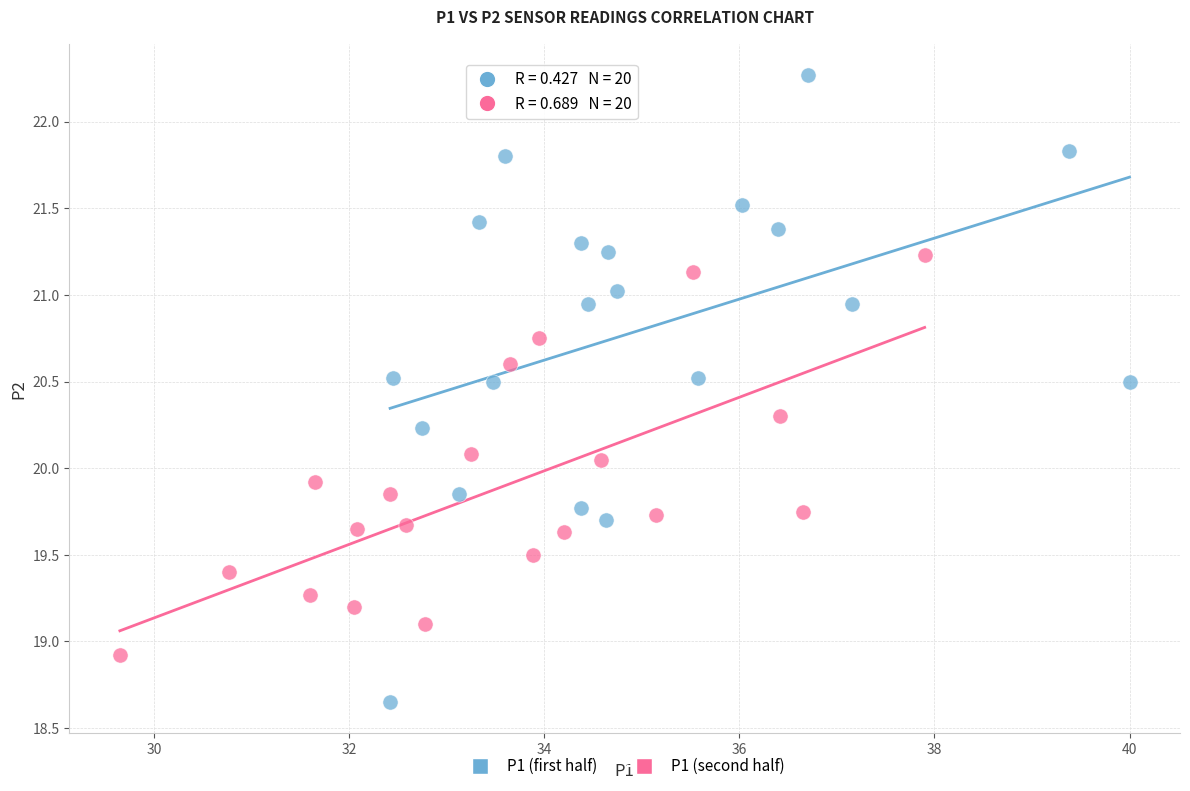

Which series reaches the maximum Y coordinate?

P1 (first half)